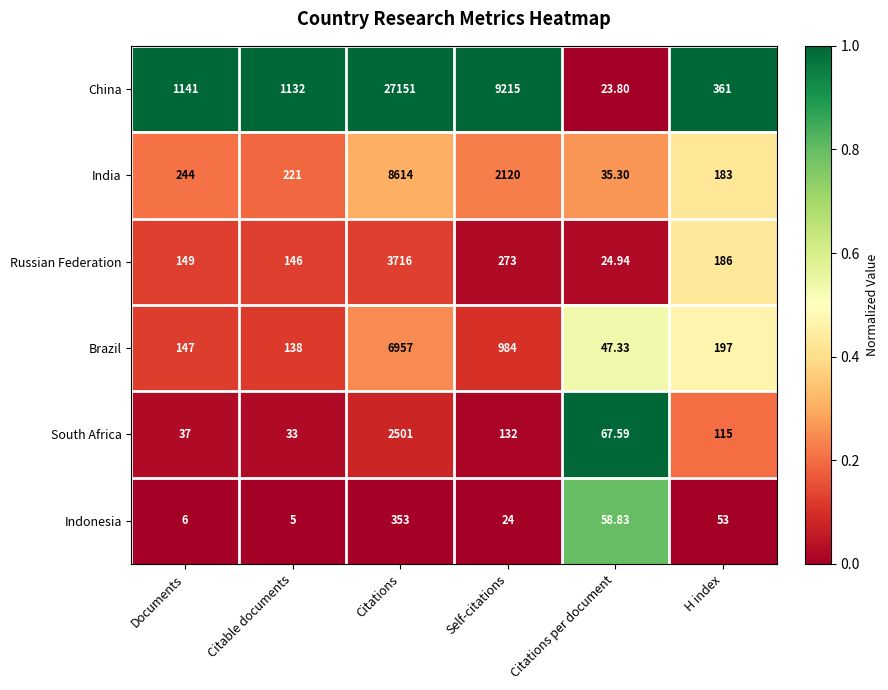

Which category has the lowest value in the Brazil series?

Citations per document